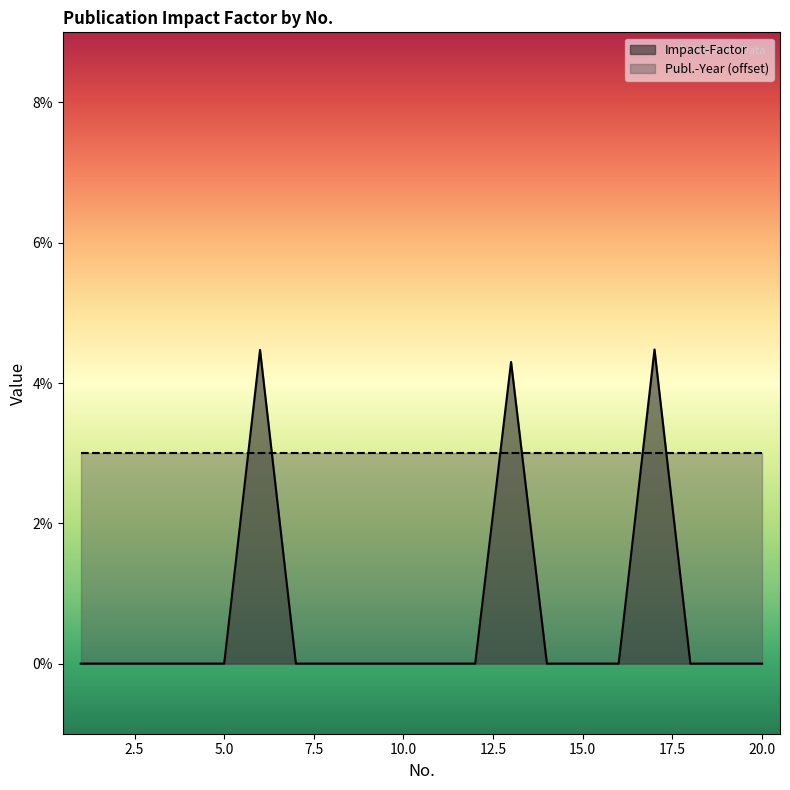

List the labels in order of value, smallest first.

1, 2, 3, 4, 5, 7, 8, 9, 10, 11, 12, 14, 15, 16, 18, 19, 20, 13, 6, 17